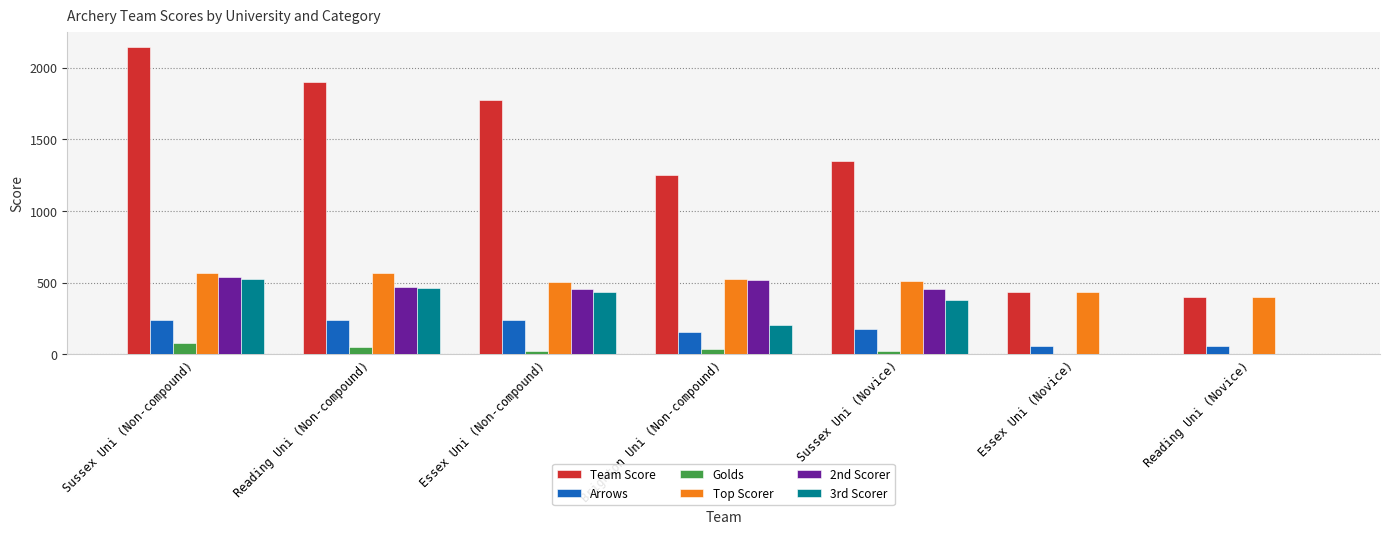

The Top Scorer series shows 709 at Brighton Uni (Non-compound). True or false?

False